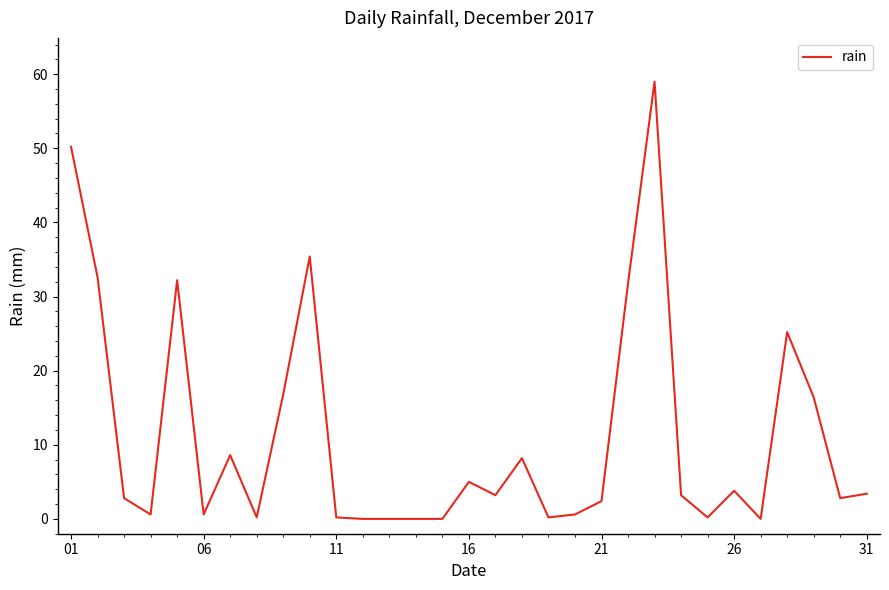

Does the chart have visible grid lines?

No